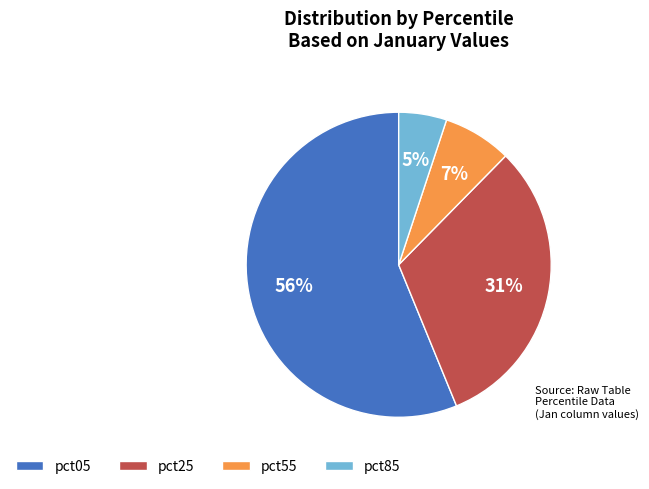

Rank the categories by value from highest to lowest.

pct05, pct25, pct55, pct85